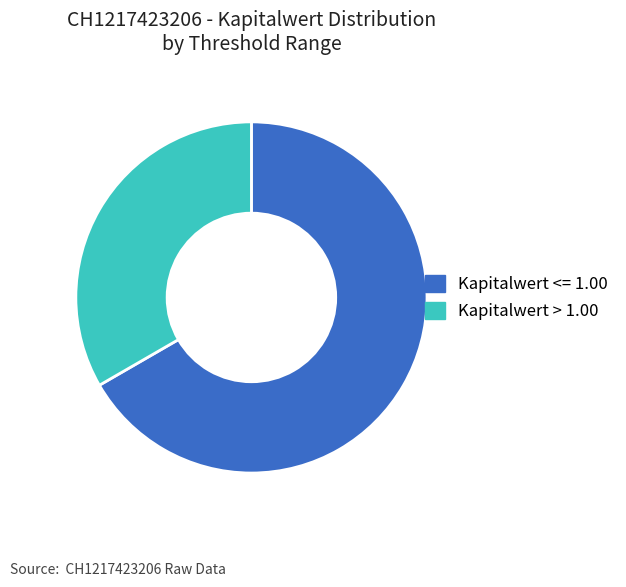

Rank the categories by value from highest to lowest.

Kapitalwert <= 1.00, Kapitalwert > 1.00